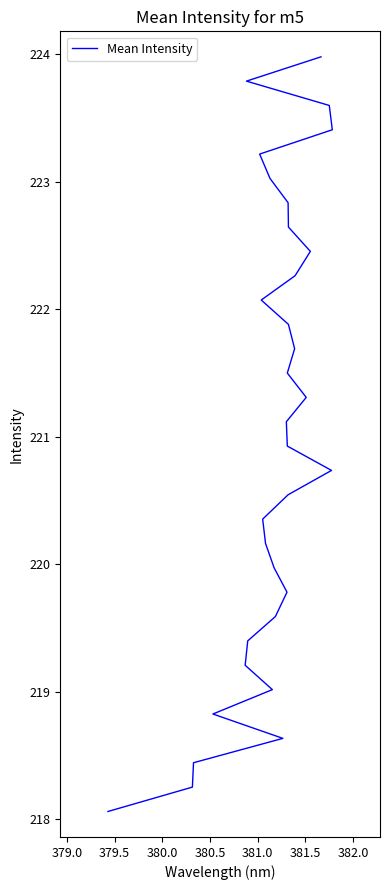

What is the difference between the maximum and minimum values?

5.9